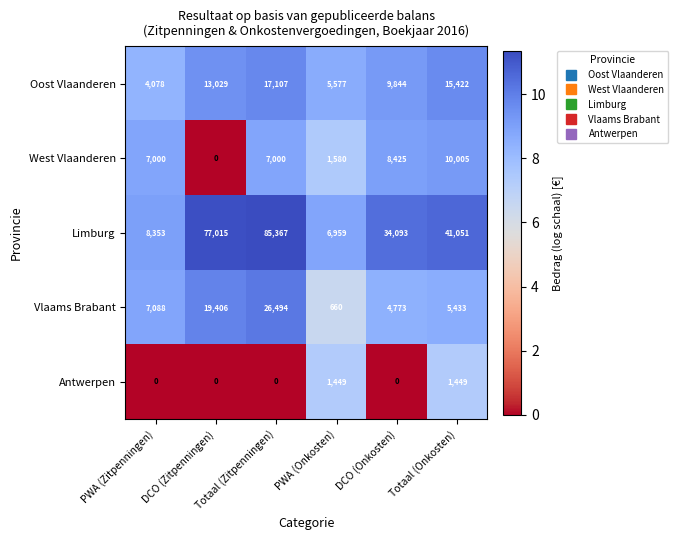

How many series are shown in this chart?

5